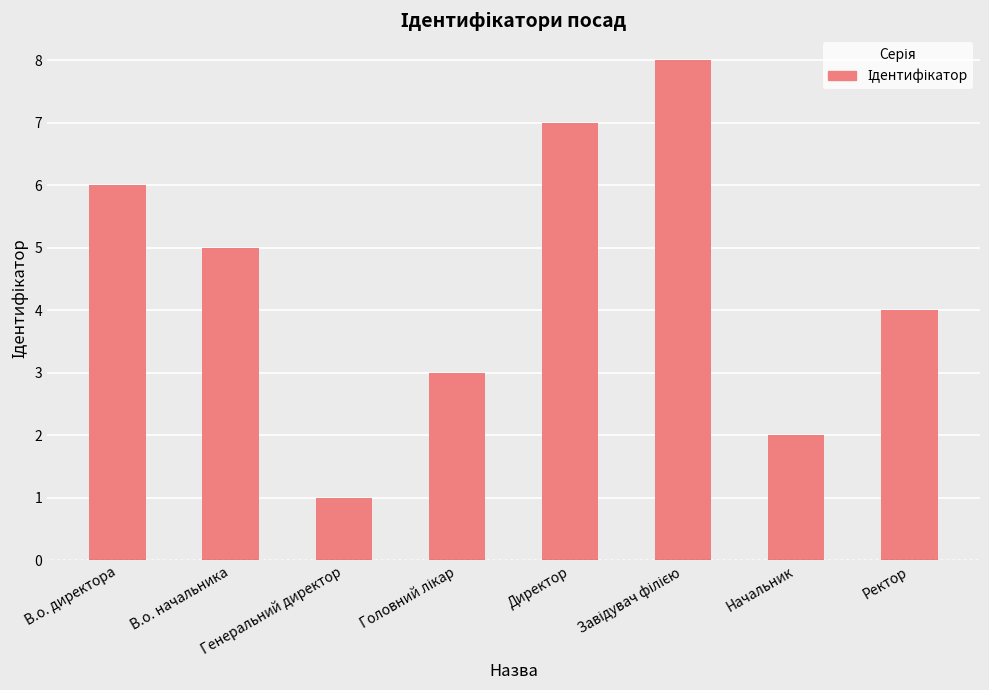

Where is the data nearest to the value 4?

Ректор